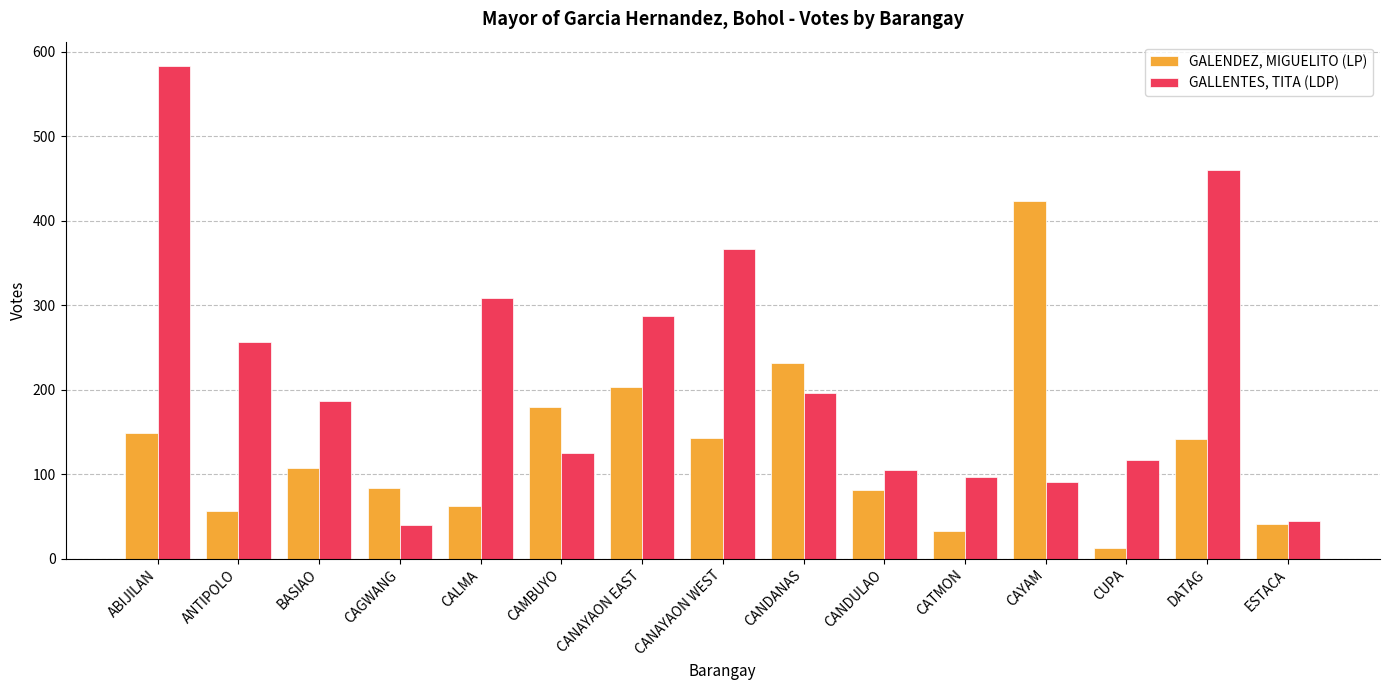

What is the label of the 9th bar from the right?

CANAYAON EAST